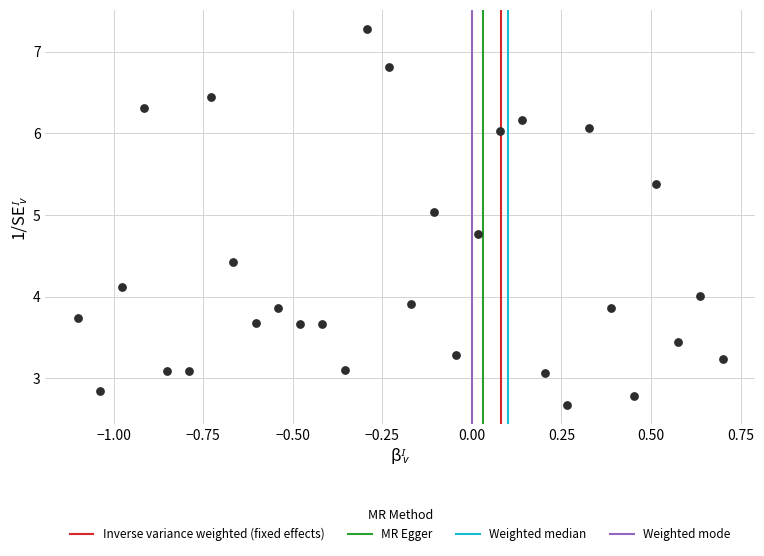

What is the range of X values (max minus min)?

1.8